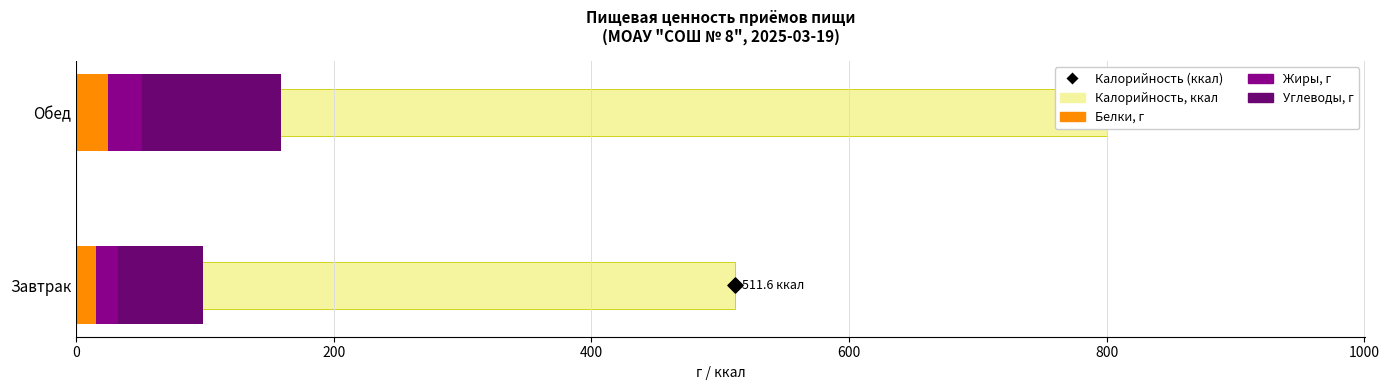

Which series has the largest Y range (max minus min)?

Калорийность